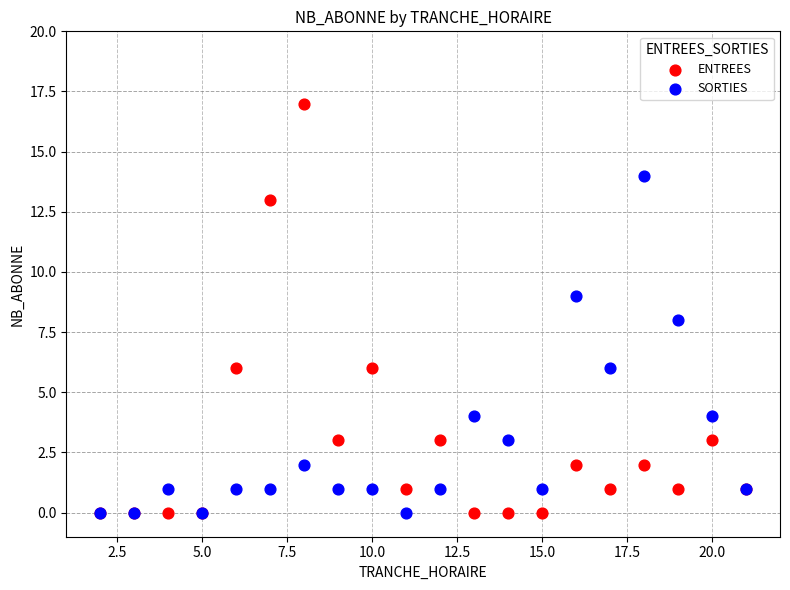

Which series contains the highest Y value?

ENTREES